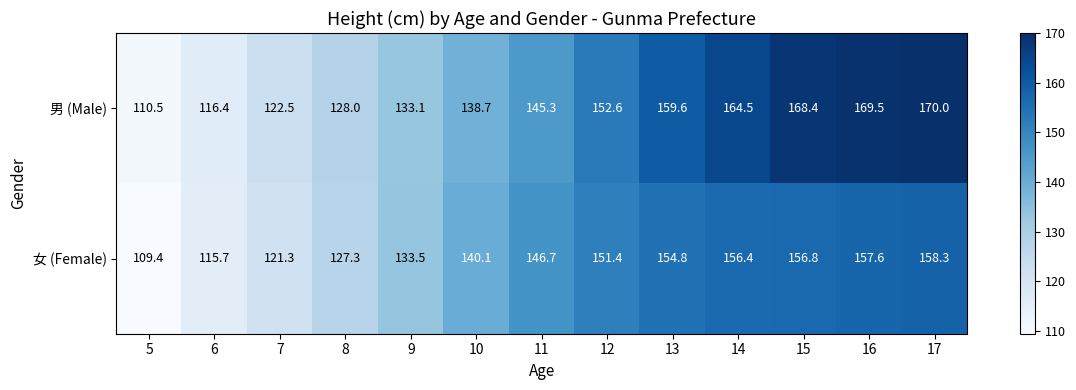

Which series has the largest total across all categories?

男 (Male)